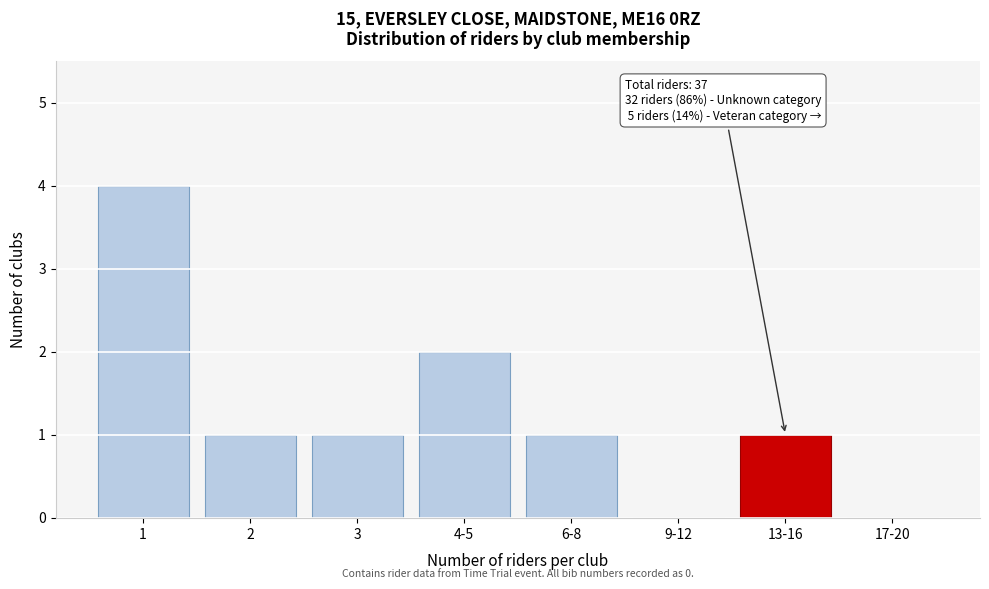

Reading left to right, what are all the values shown in this chart?

1=4	2=1	3=1	4-5=2	6-8=1	9-12=0	13-16=1	17-20=0